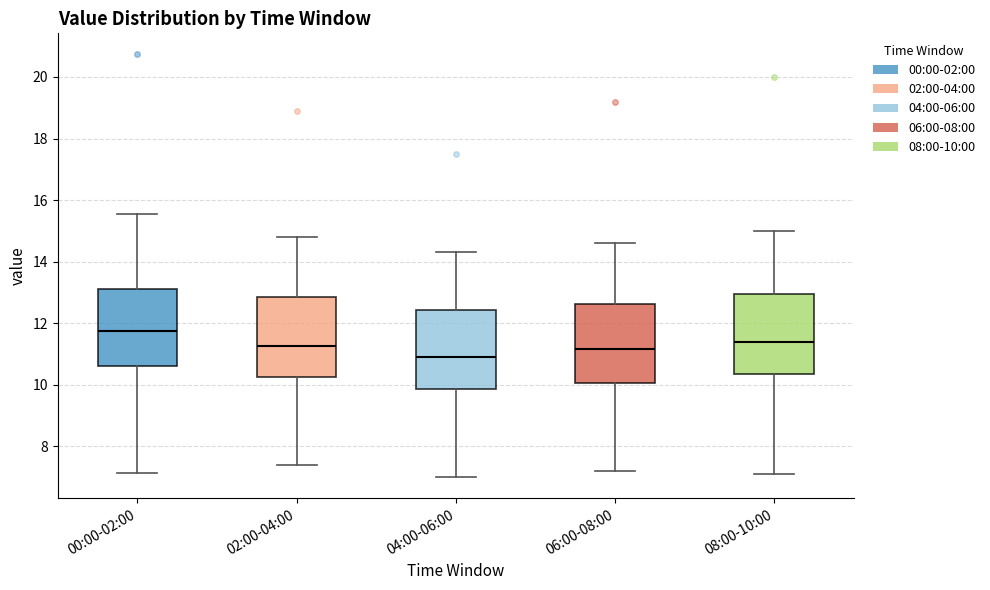

Which box has the lowest median line?

04:00-06:00